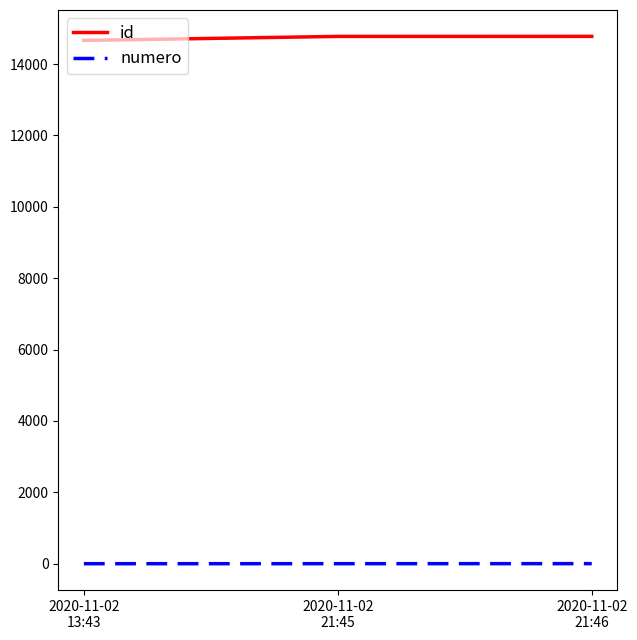

What is the approximate value of numero at 2020-11-02
21:45?

2